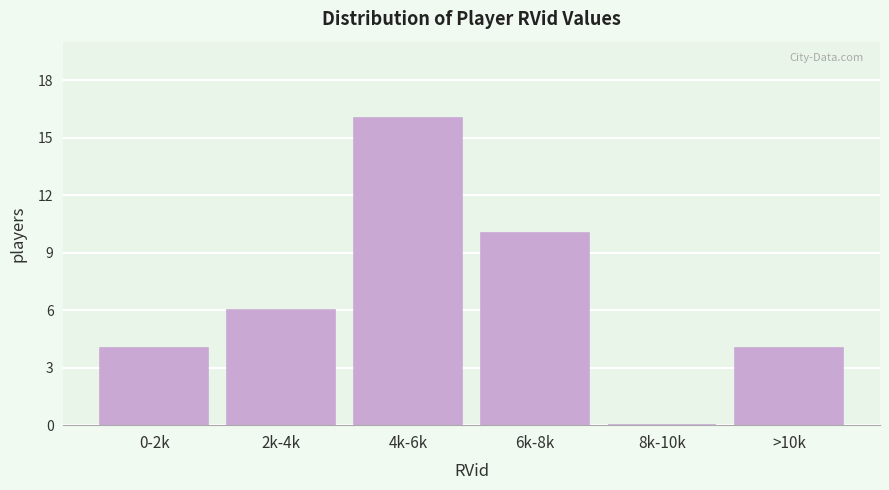

Reading left to right, what are all the values shown in this chart?

0-2k=4	2k-4k=6	4k-6k=16	6k-8k=10	8k-10k=0	>10k=4